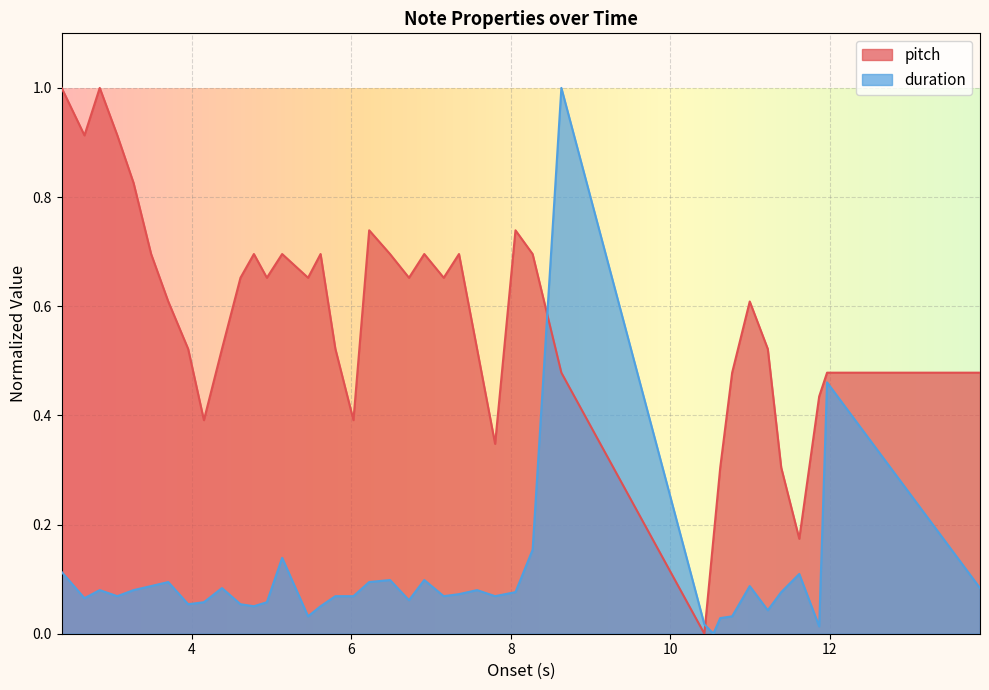

What is the total value across all series at 11.221043083900227?

0.6